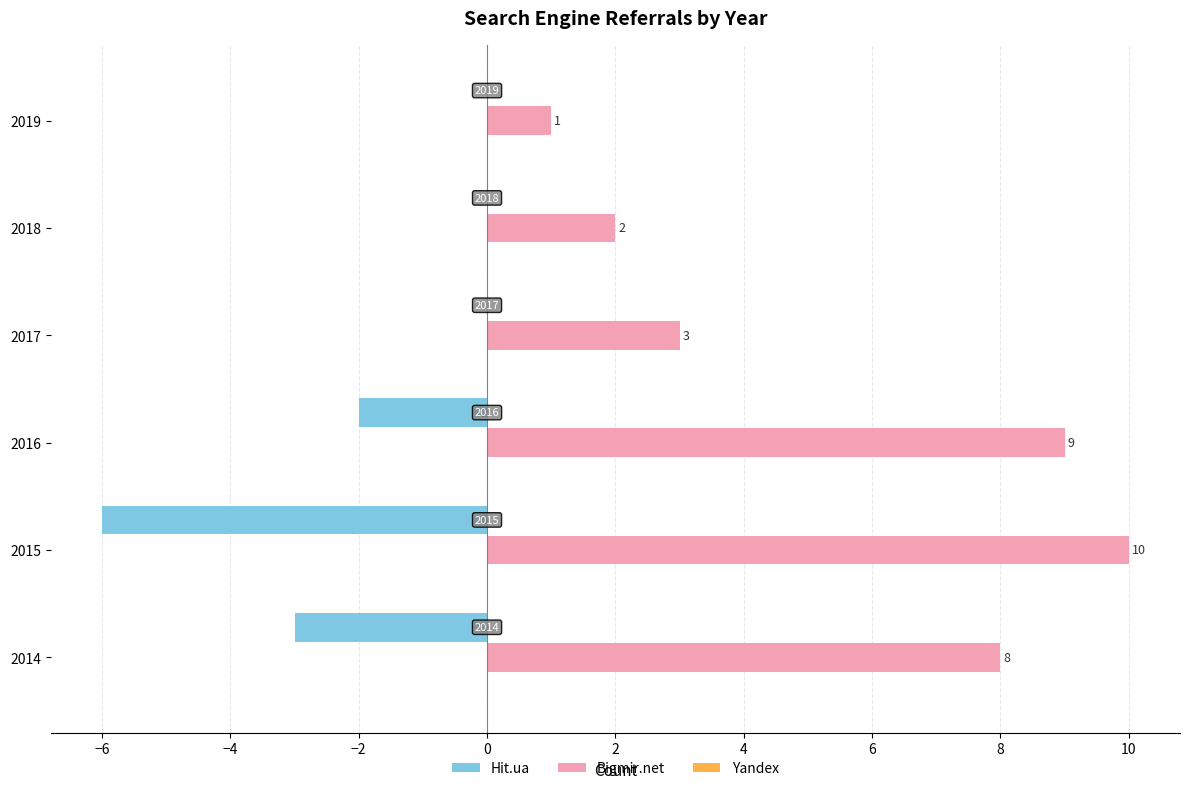

How many Hit.ua values are between -3 and 0?

5